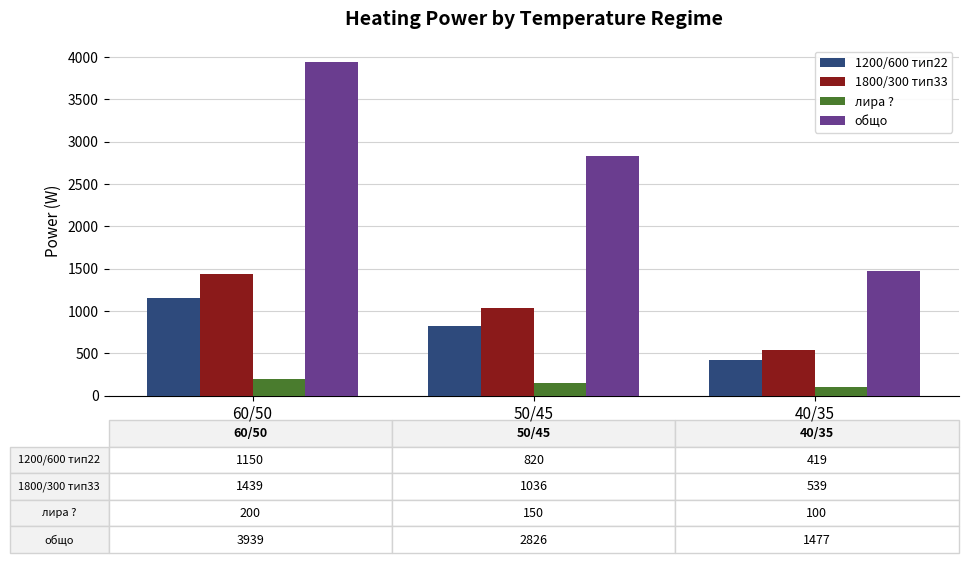

Which series has the largest total across all categories?

общо